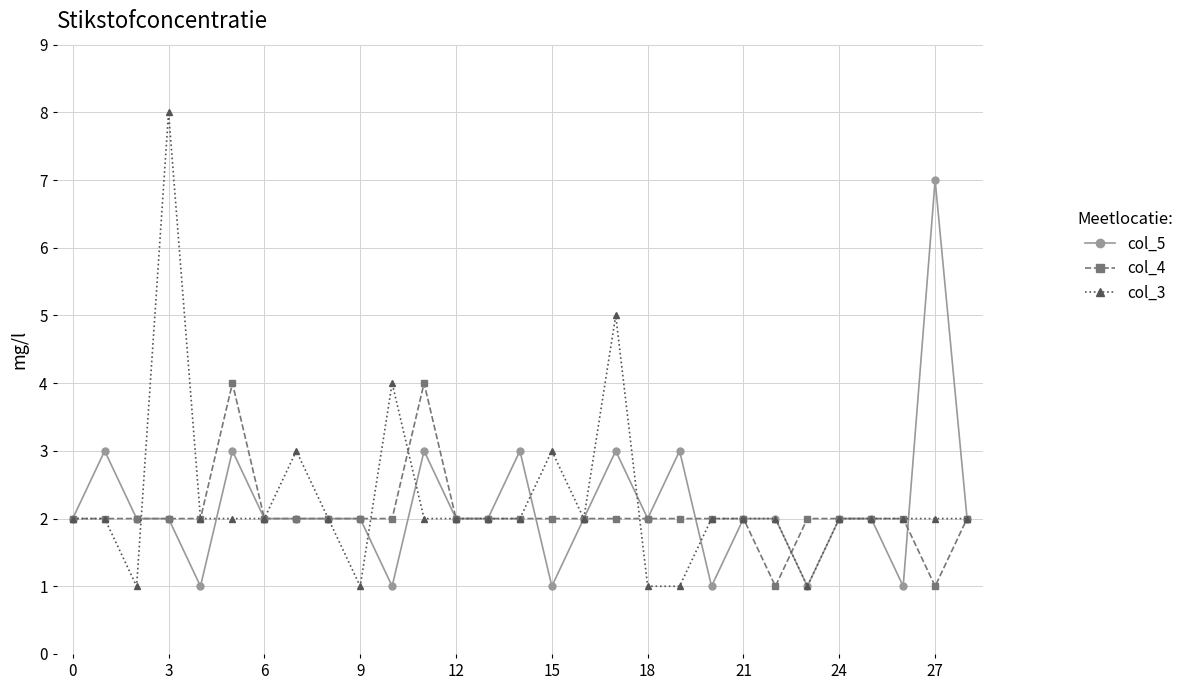

True or false: col_5 has more than 2 points higher than both neighbors.

True